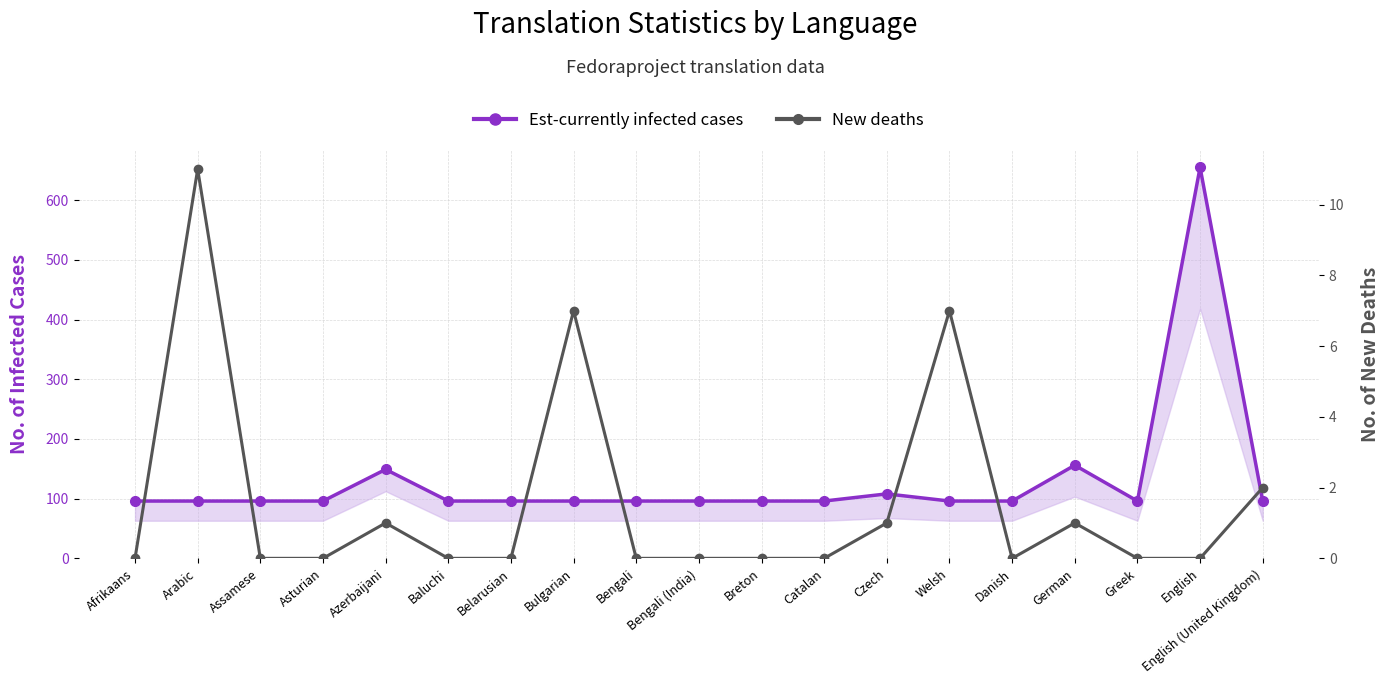

What is the label of the 5th point from the left?

Azerbaijani